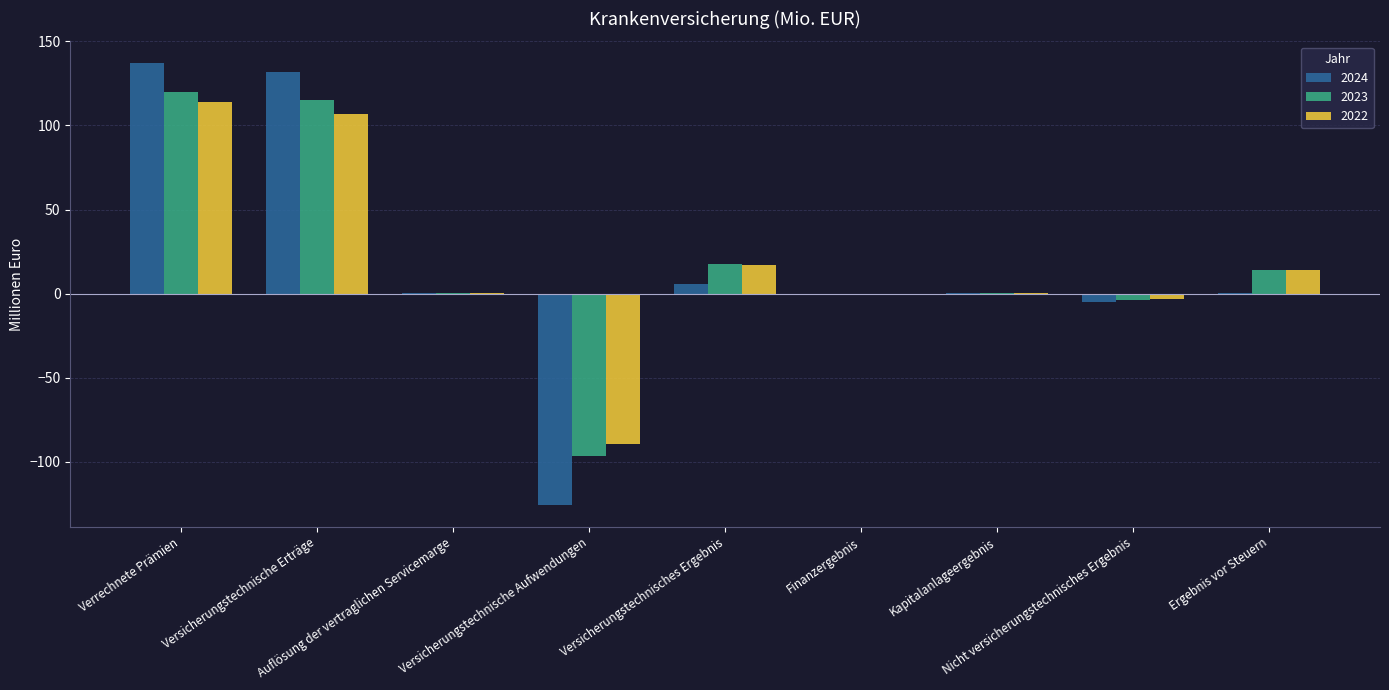

What are all the series names shown in the legend?

2024, 2023, 2022